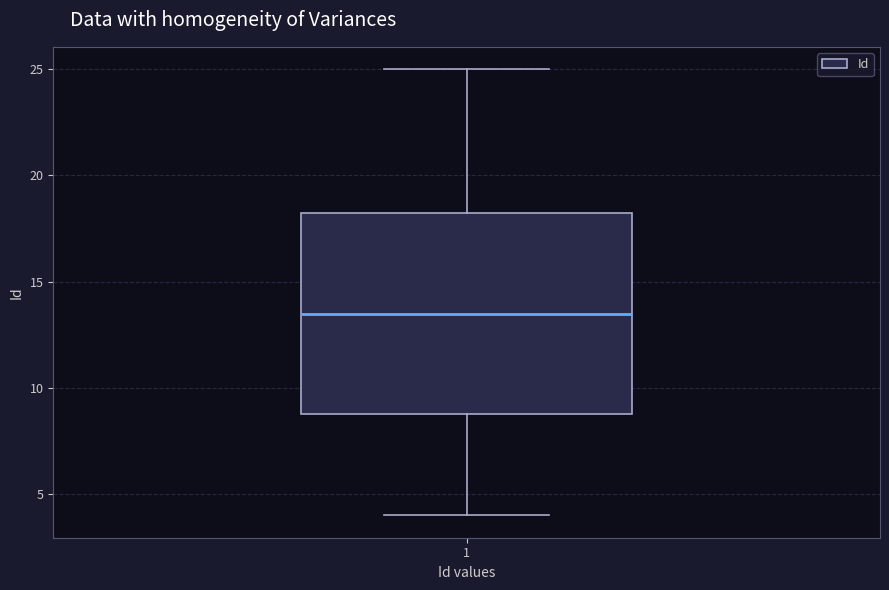

Where is the upper edge of the box at x = 1 on the y-axis? The values are not printed on the chart, so give them approximately, as read against the axis.

18.5